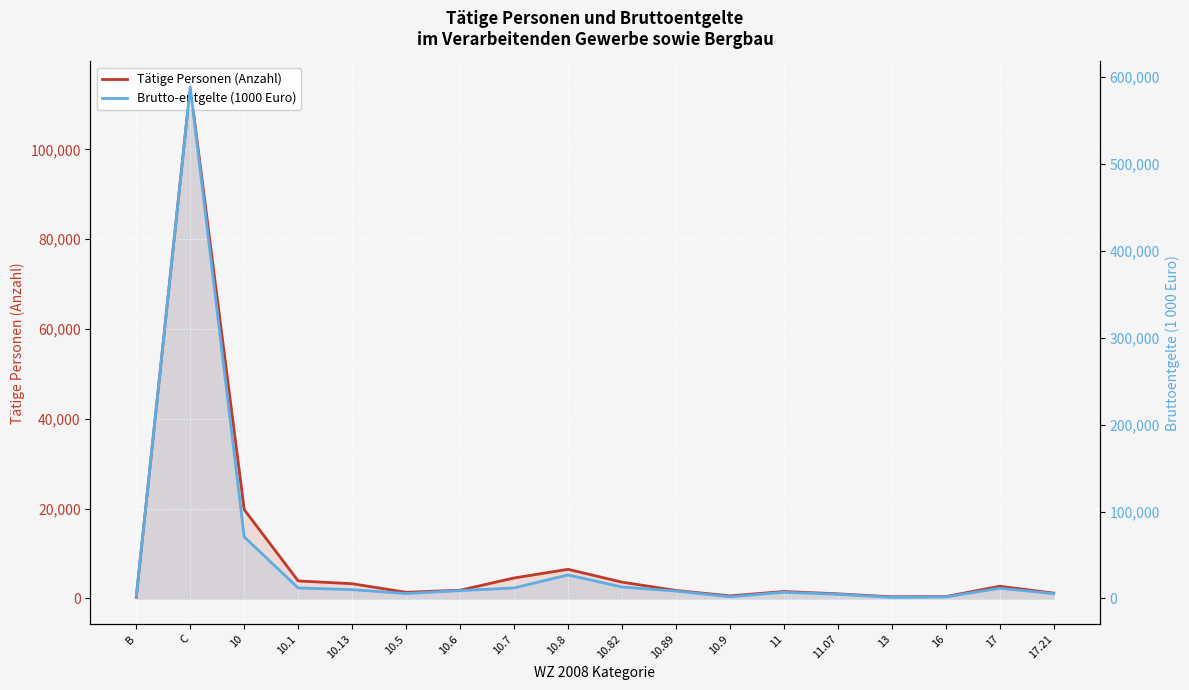

What is the difference between the Brutto-entgelte (1000 Euro) values at 10.6 and 11.07?

4213.6